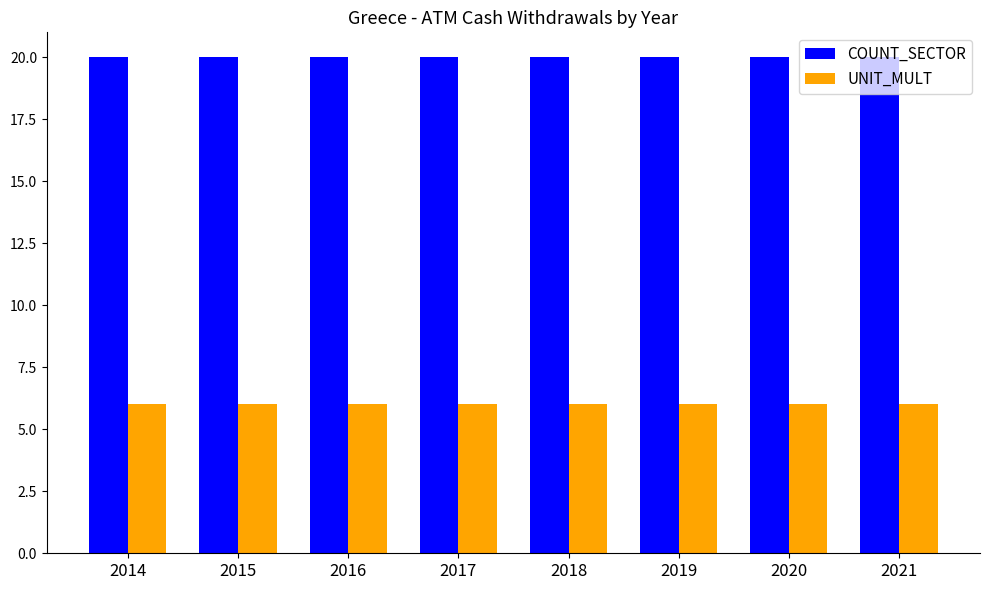

True or false: UNIT_MULT has a value of 11 at 2018.

False